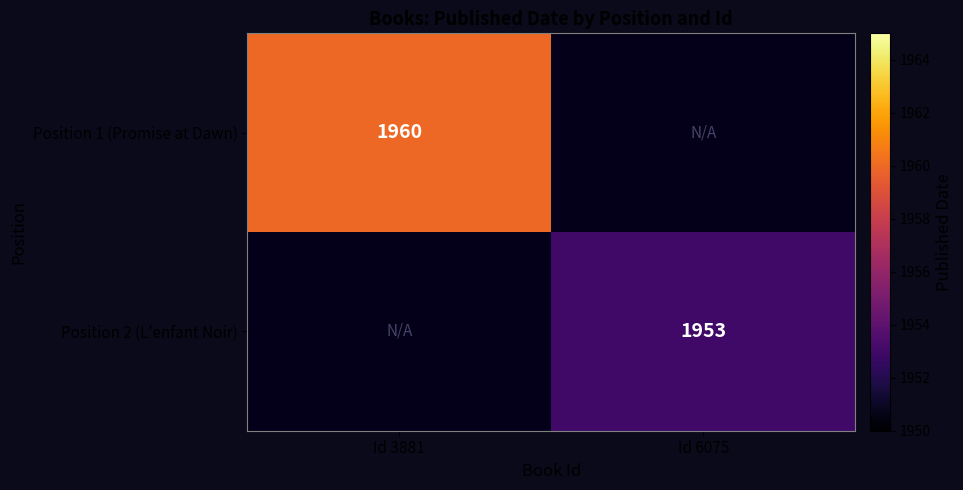

The value of Position 1 (Promise at Dawn) at Id 3881 is 2795. True or false?

False